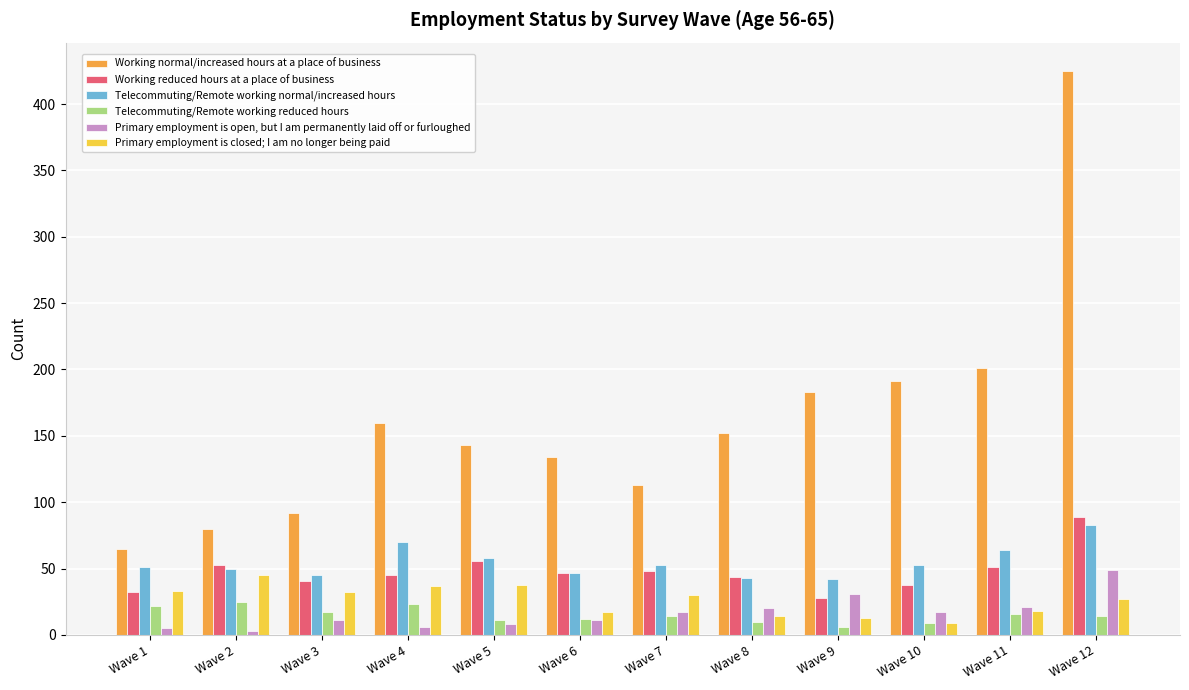

List the series in order of their peak value, highest first.

Working normal/increased hours at a place of business, Working reduced hours at a place of business, Telecommuting/Remote working normal/increased hours, Primary employment is open, but I am permanently laid off or furloughed, Primary employment is closed; I am no longer being paid, Telecommuting/Remote working reduced hours